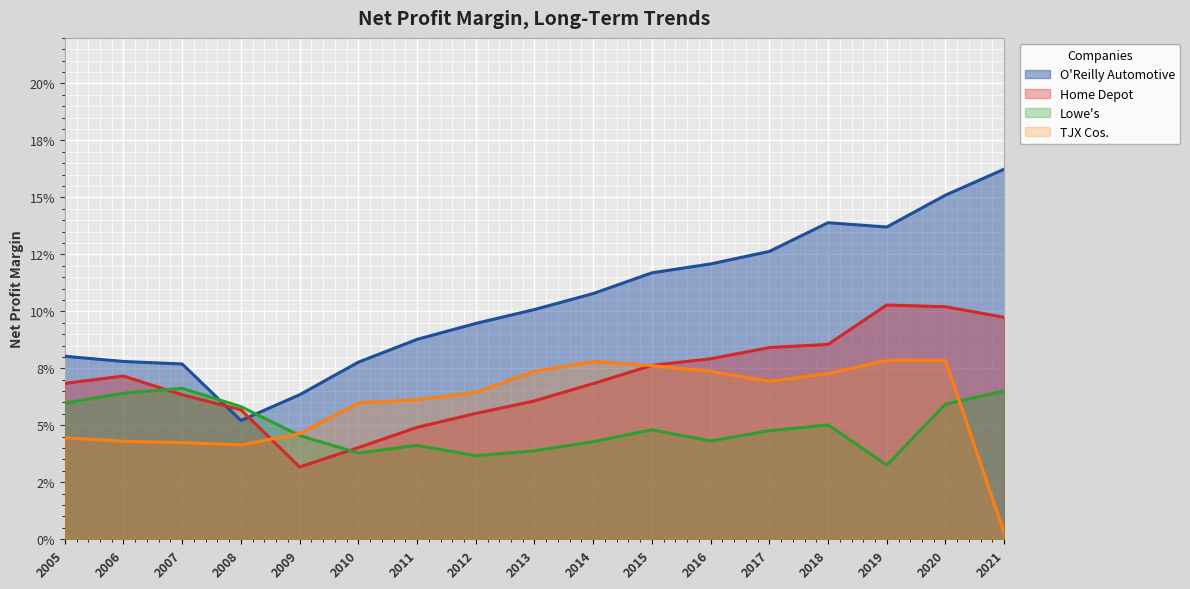

What value does the O'Reilly Automotive series have at 2020?

0.2